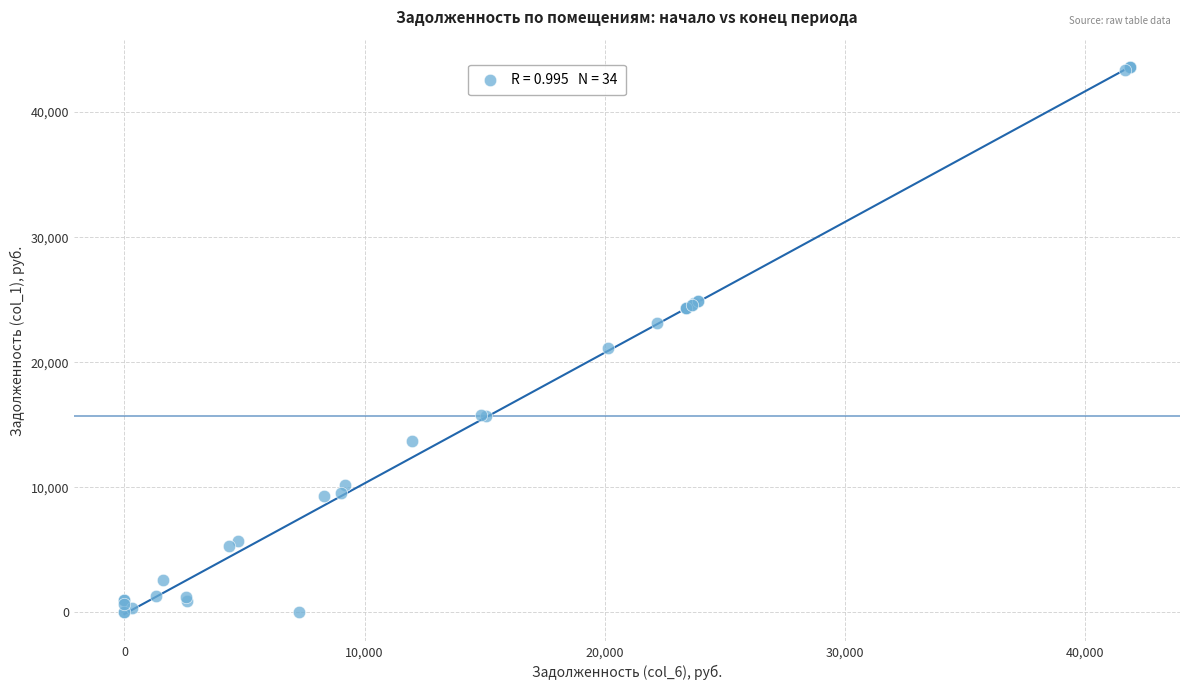

What Y value in the scatter plot is closest to 21797?

21112.9